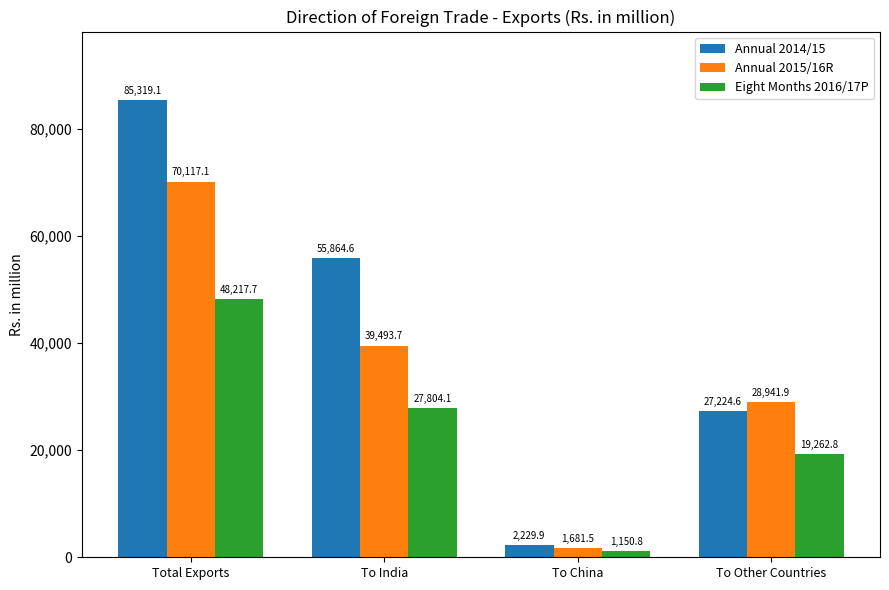

Rank the series by their average value, from lowest to highest.

Eight Months 2016/17P, Annual 2015/16R, Annual 2014/15